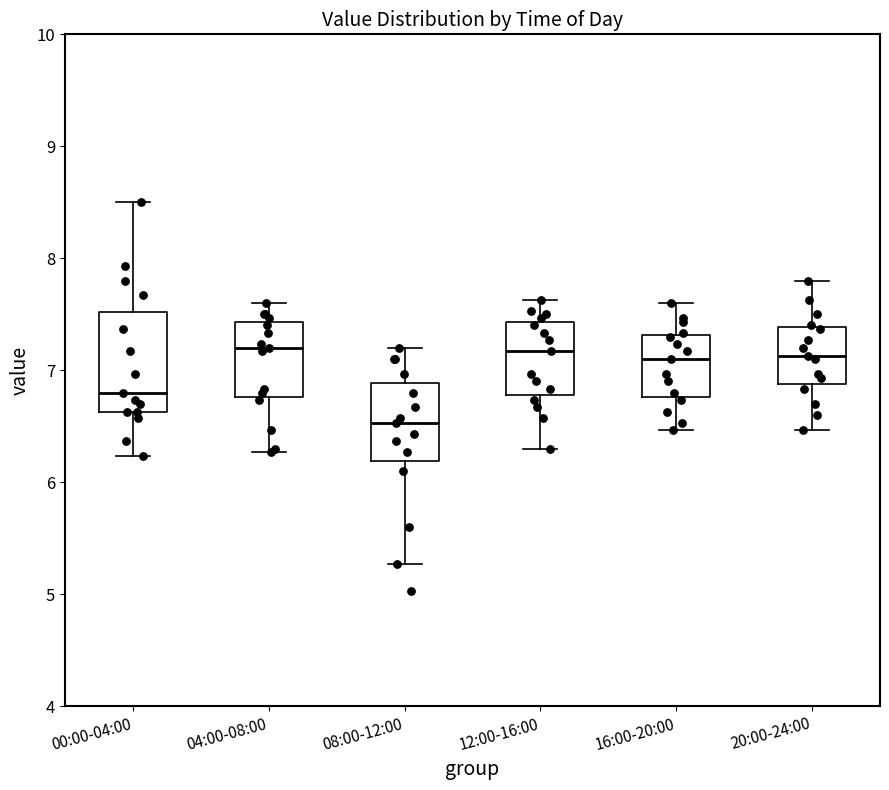

Reading left to right, read every box against the y-axis: the position of its median line, the range the box covers, and the ends of its whiskers. The values are not printed on the chart, so give them approximately, as read against the axis.

00:00-04:00: median 6.8, box 6.6 to 7.5, whiskers 6.2 to 8.5
04:00-08:00: median 7.2, box 6.8 to 7.4, whiskers 6.3 to 7.6
08:00-12:00: median 6.5, box 6.2 to 6.9, whiskers 5.3 to 7.2
12:00-16:00: median 7.2, box 6.8 to 7.4, whiskers 6.3 to 7.6
16:00-20:00: median 7.1, box 6.8 to 7.3, whiskers 6.5 to 7.6
20:00-24:00: median 7.1, box 6.9 to 7.4, whiskers 6.5 to 7.8